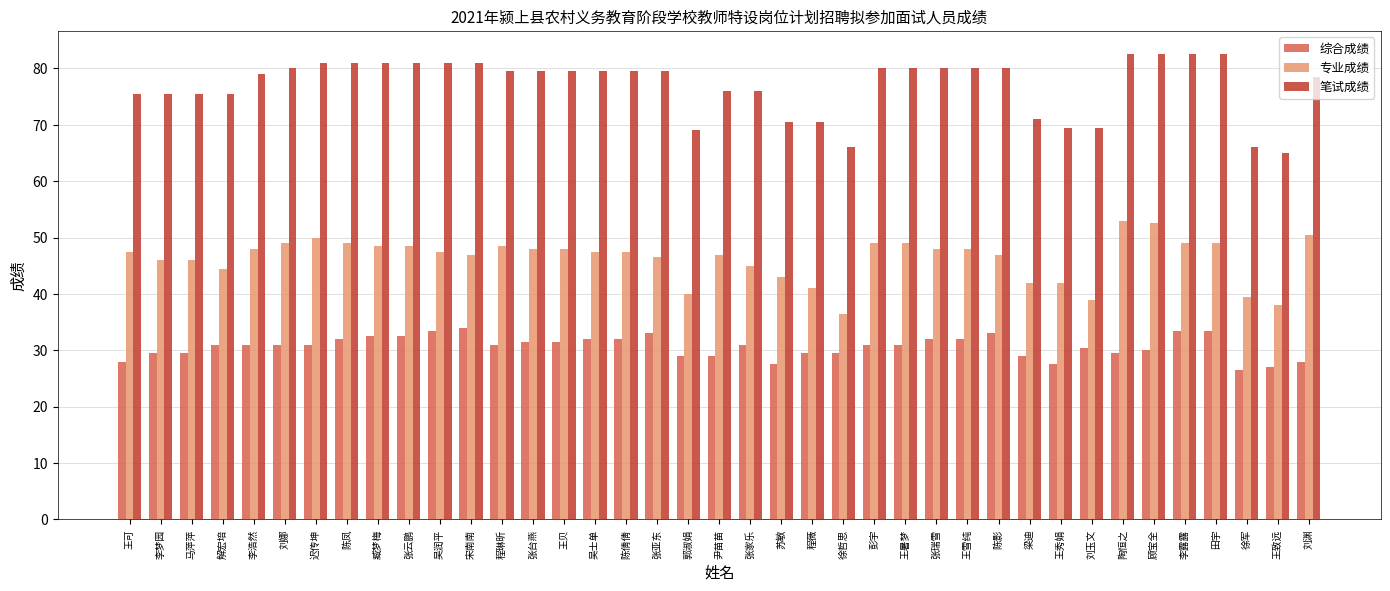

What is the difference between the 笔试成绩 values at 李梦园 and 王秀娟?

6.0